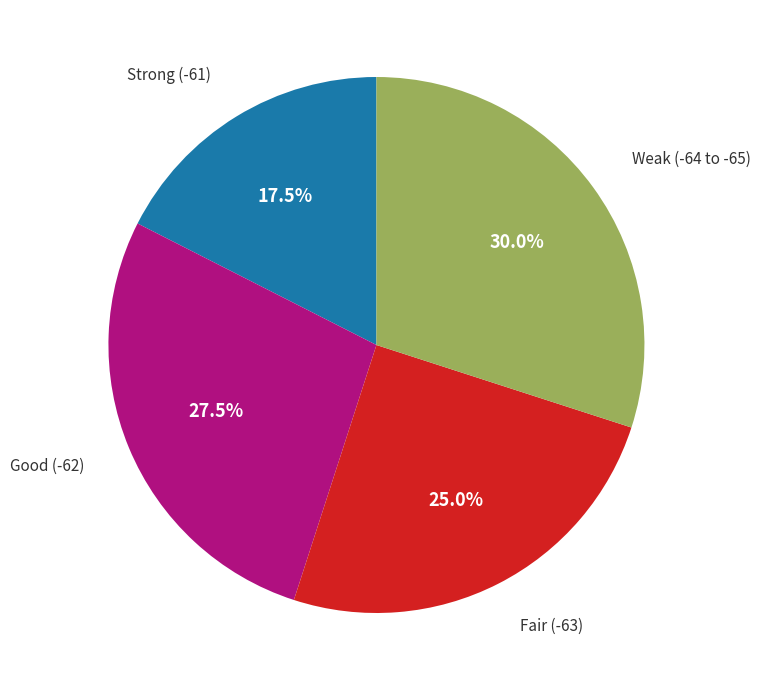

Does any single category account for the majority?

No